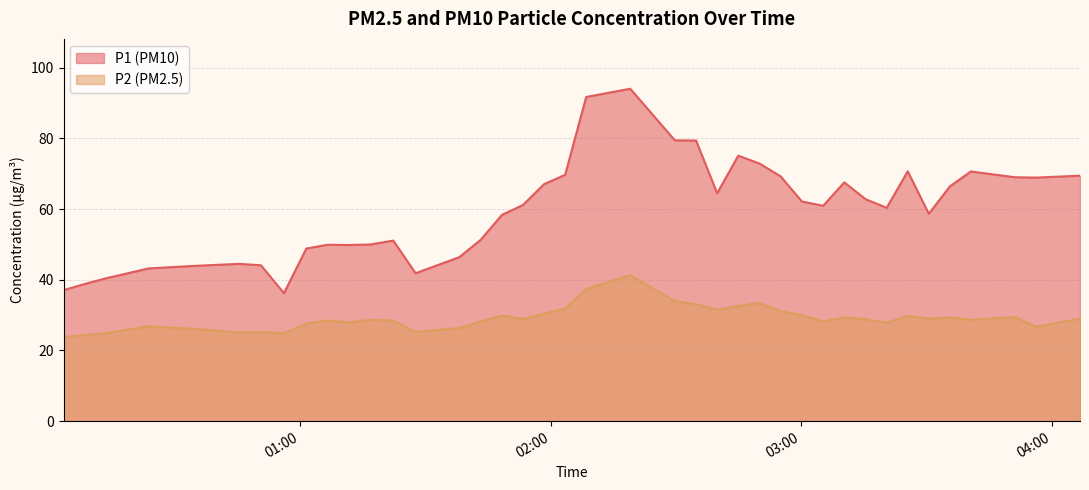

What is the label of the 26th point from the left?

2022-08-24T02:44:56